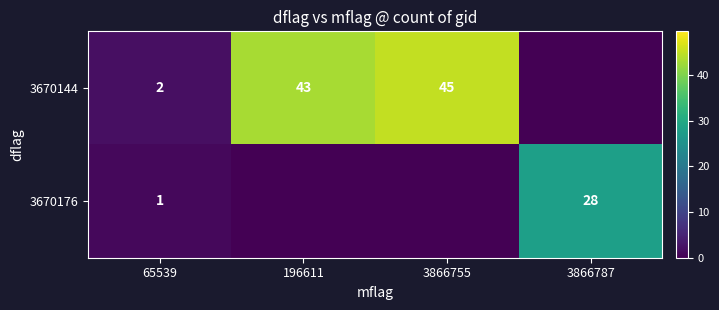

Rank the series at 65539 from lowest to highest value.

3670176, 3670144